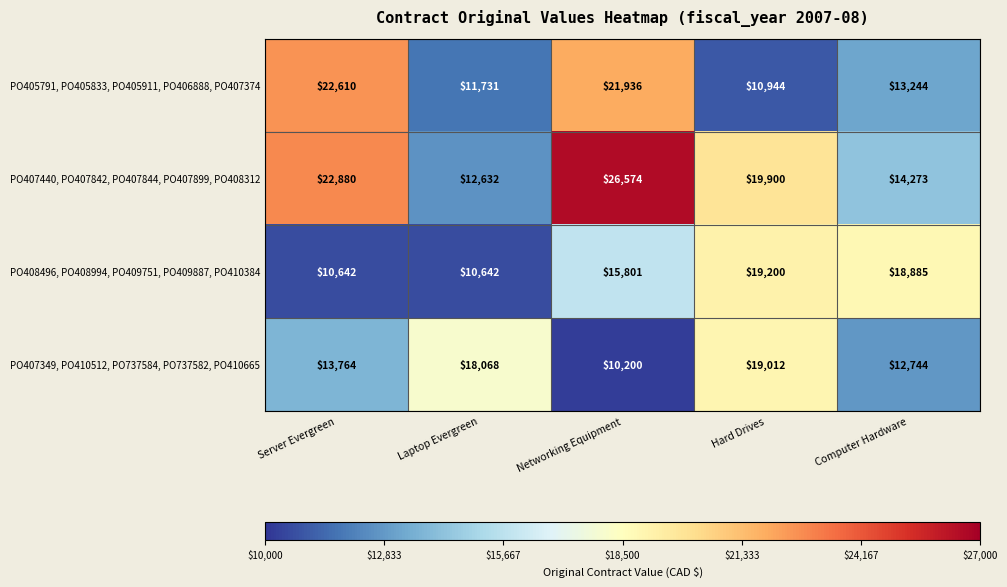

How many PO407349, PO410512, PO737584, PO737582, PO410665 values are between 12744 and 18068?

3